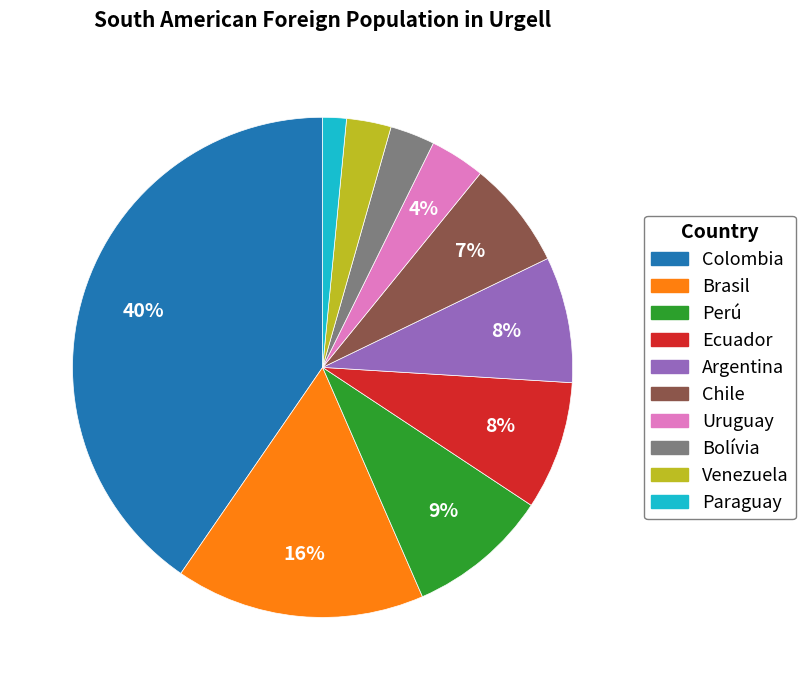

What is the smallest slice in the pie chart?

Paraguay